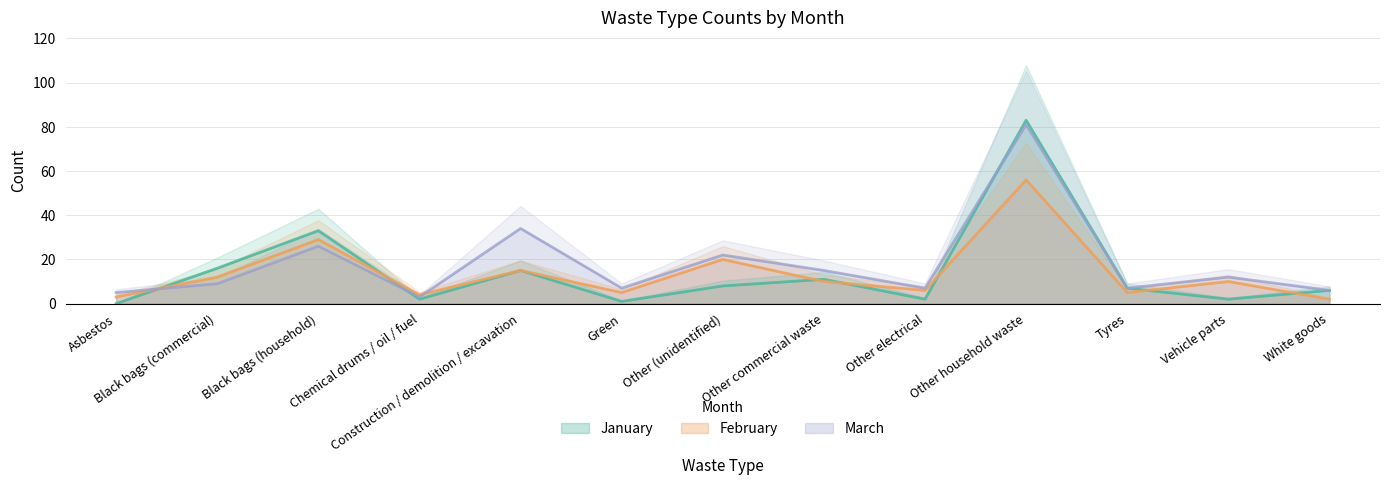

At which label is January closest to 41?

Black bags (household)